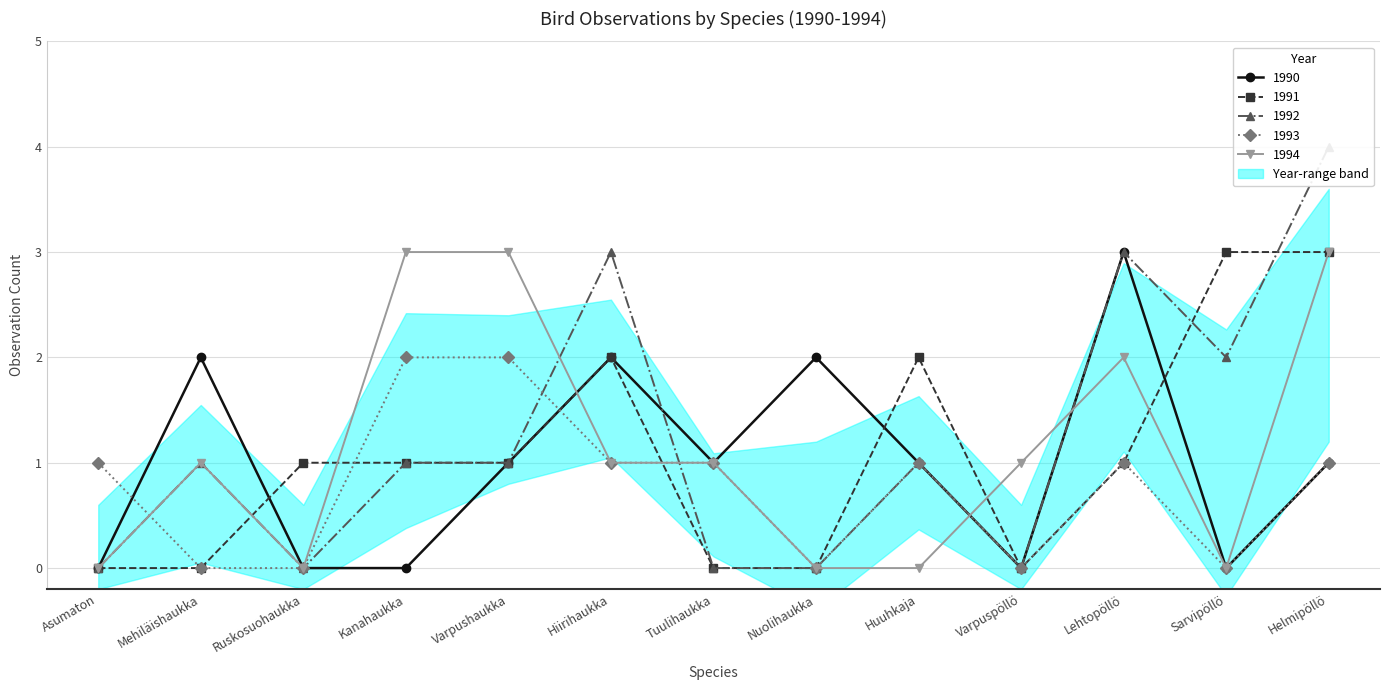

After their last crossing, which series has the higher values: 1992 or 1991?

1992